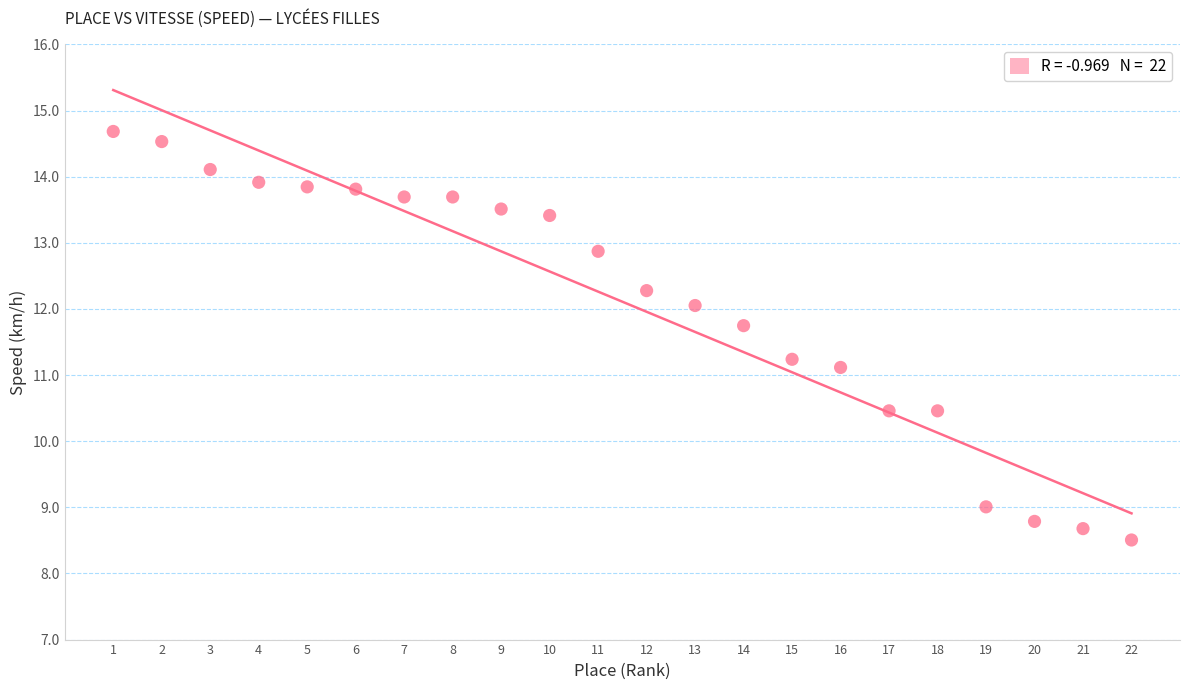

What Y value in the scatter plot is closest to 11?

11.1